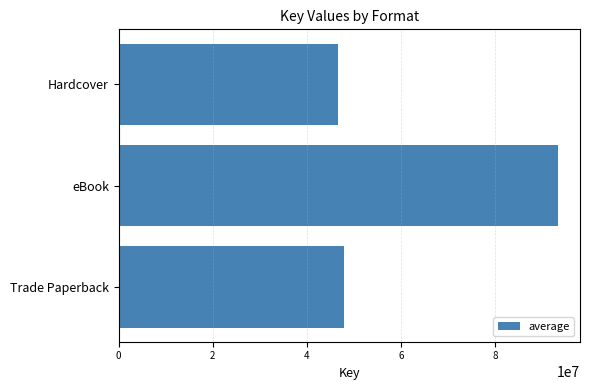

Read the value at Hardcover, to the nearest 100.

46593600